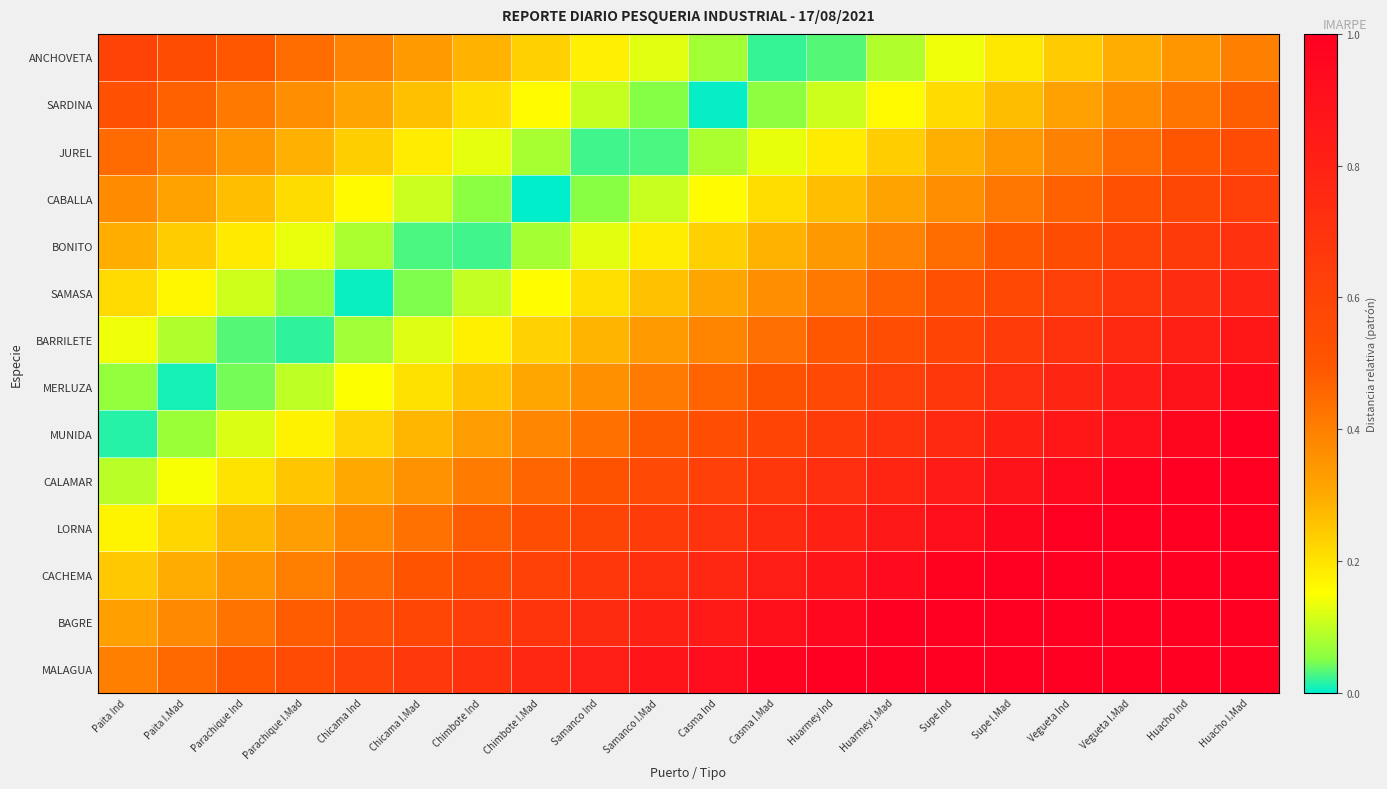

List the series in order of their peak value, highest first.

MALAGUA, BAGRE, CACHEMA, LORNA, CALAMAR, MUNIDA, MERLUZA, BARRILETE, SAMASA, BONITO, CABALLA, ANCHOVETA, JUREL, SARDINA